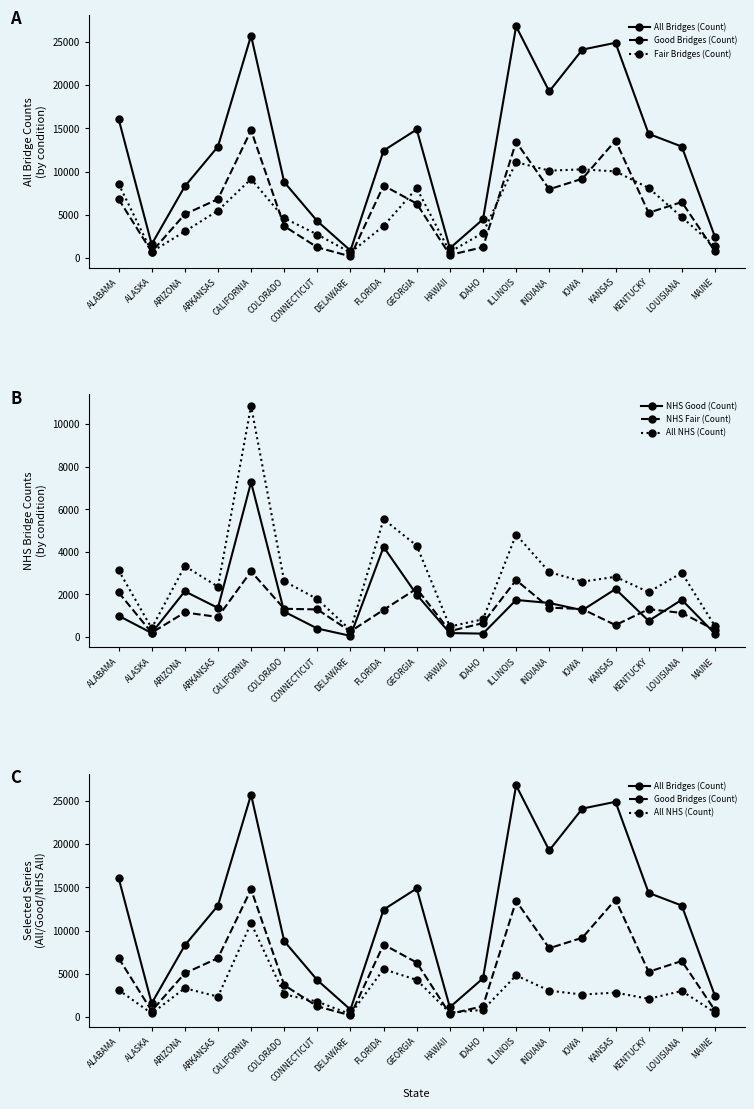

What is the sum of the All NHS (Count) values at ILLINOIS and CALIFORNIA?

15677